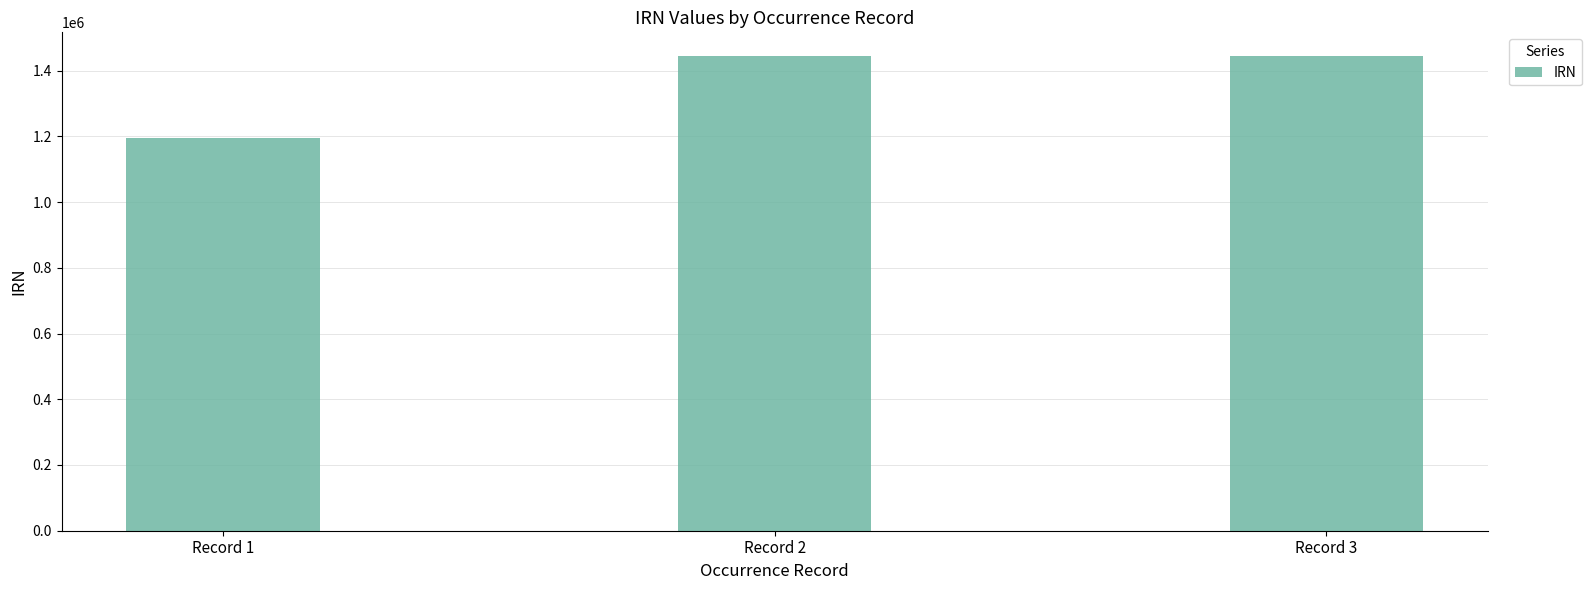

What is the change in value from Record 2 to Record 3?

+1